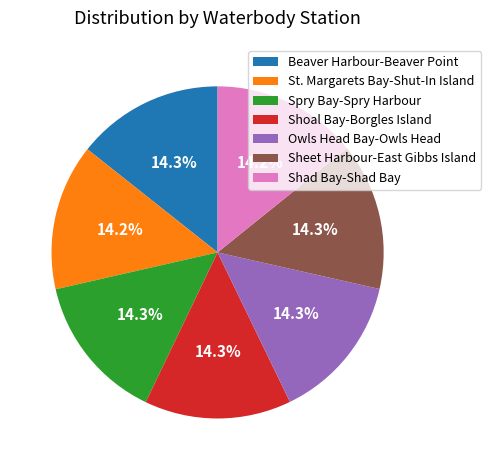

What percentage is the Shoal Bay-Borgles Island slice, to the nearest percent?

14%